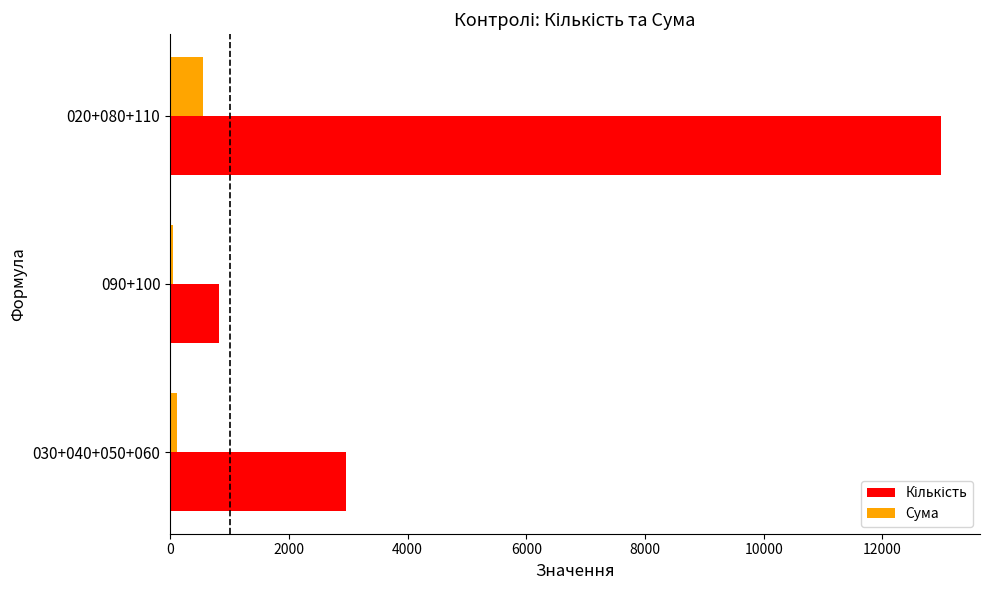

At how many categories does at least one series exceed 7987?

1